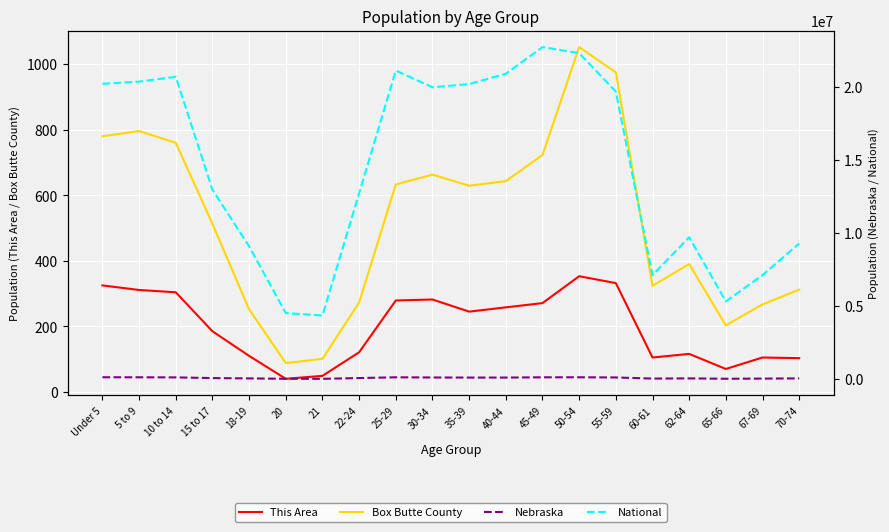

What is the highest value of the Box Butte County series?

1052